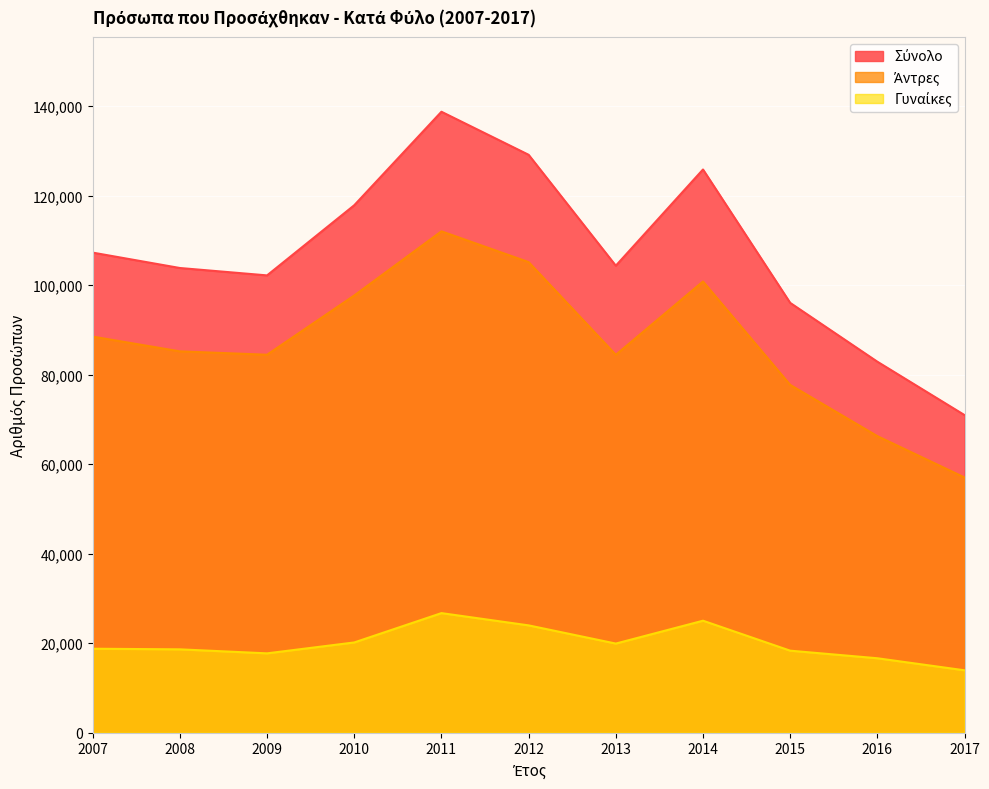

The Άντρες series shows 149918 at 2013. True or false?

False